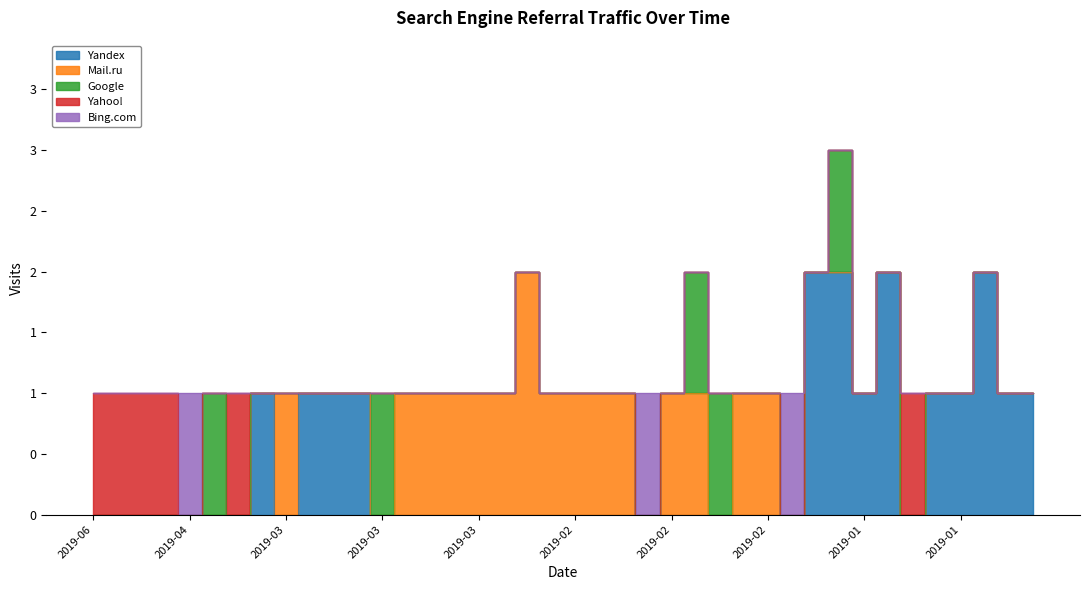

What are all the series names shown in the legend?

Yandex, Mail.ru, Google, Yahoo!, Bing.com